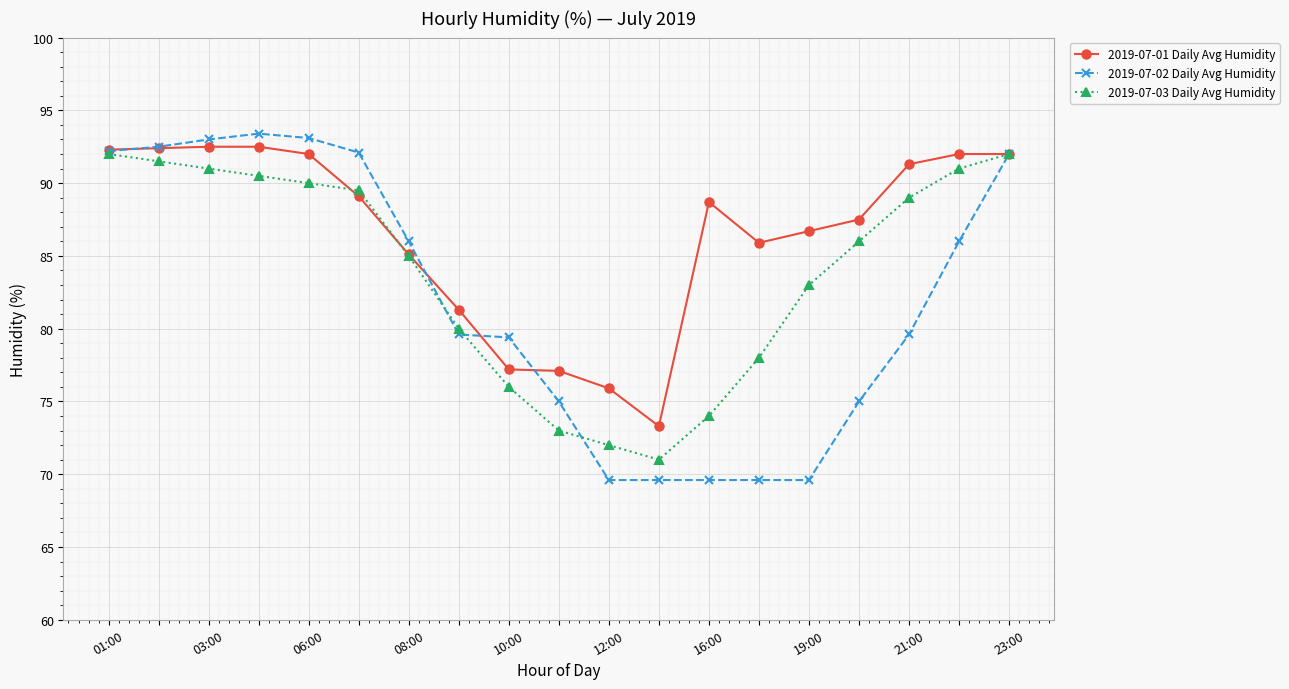

List the series in order of their overall mean, lowest first.

2019-07-02 Daily Avg Humidity, 2019-07-03 Daily Avg Humidity, 2019-07-01 Daily Avg Humidity